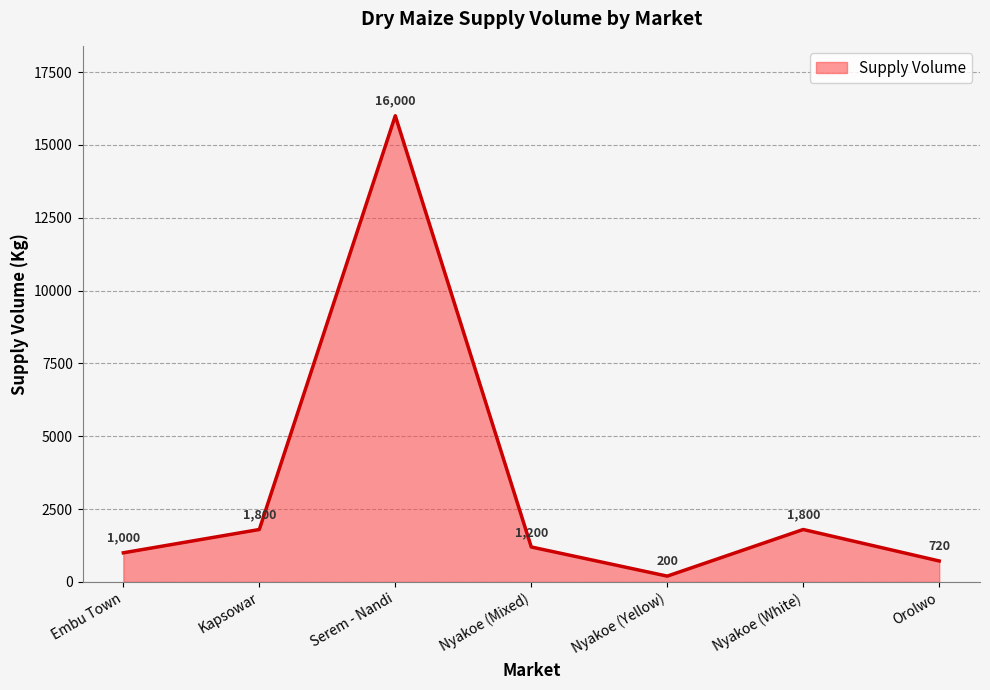

True or false: there are more than 2 points higher than both neighbors.

False